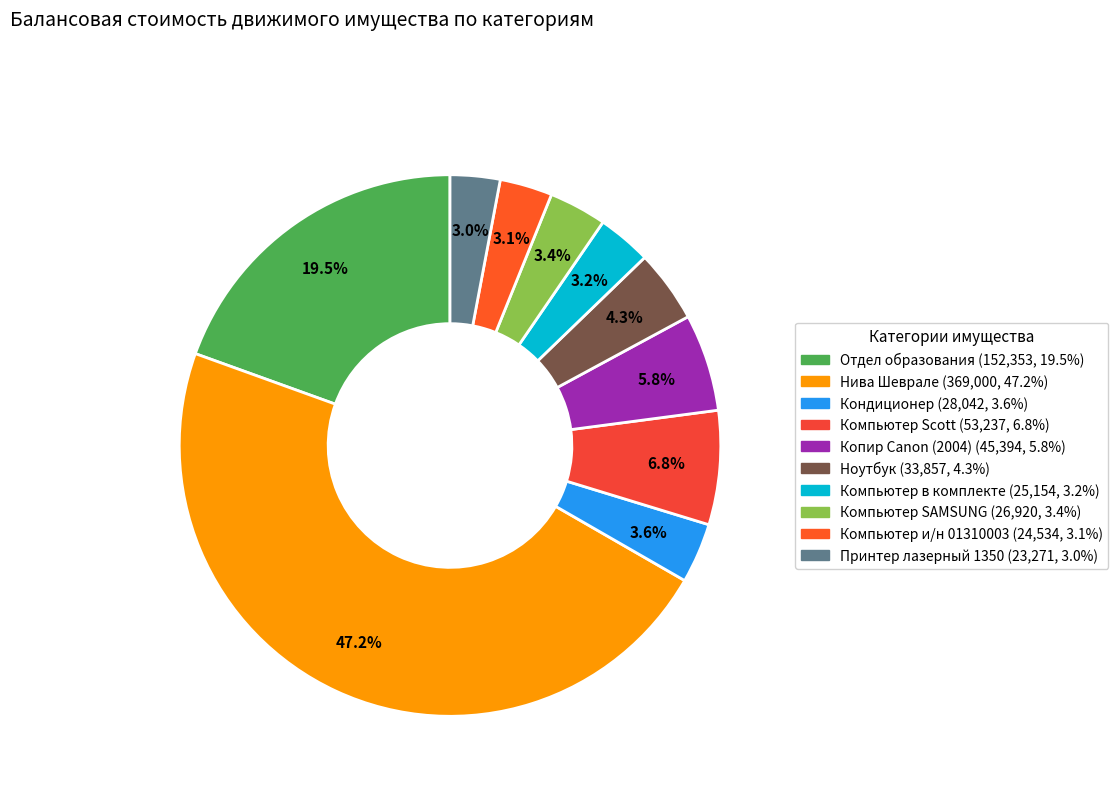

Is there a majority slice in this chart?

No